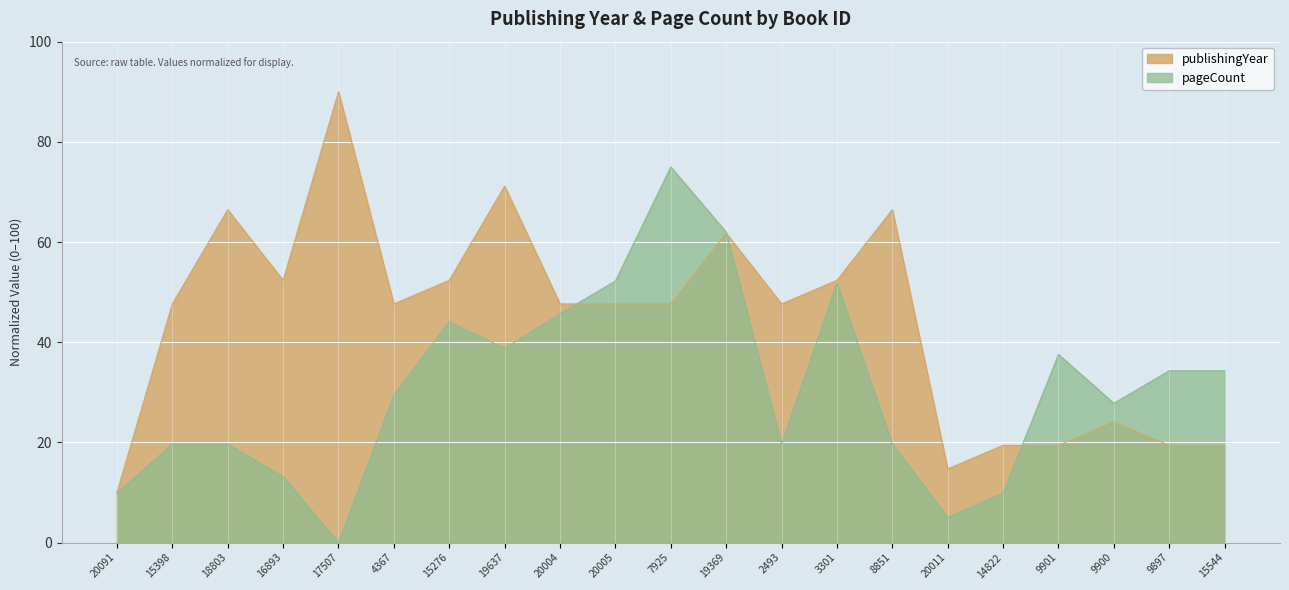

Rank the categories by value from lowest to highest.

20091, 20011, 14822, 9901, 9897, 15544, 9900, 15398, 4367, 20004, 20005, 7925, 2493, 16893, 15276, 3301, 19369, 18803, 8851, 19637, 17507